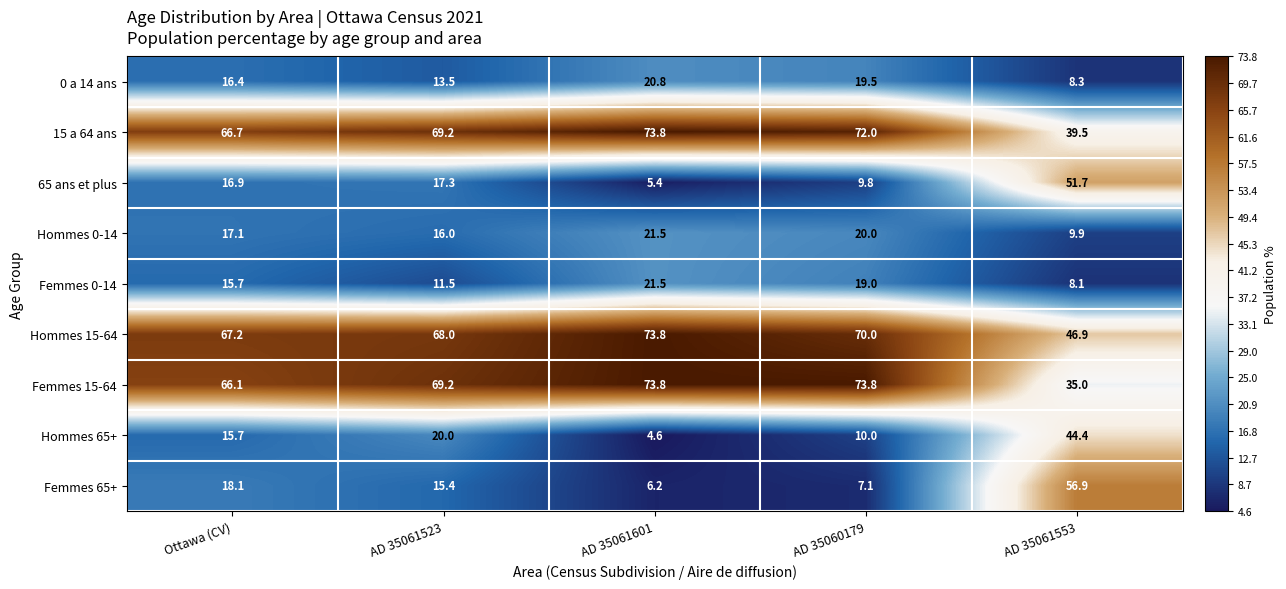

What is the total value across all series at Ottawa (CV)?

299.9